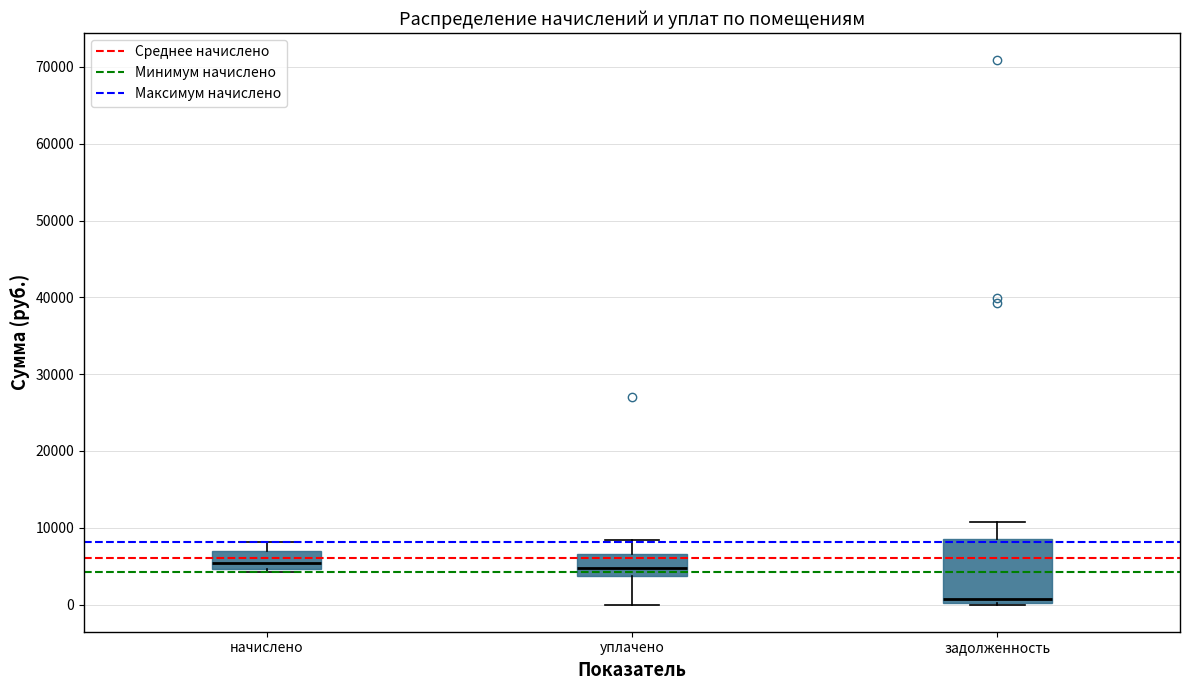

Where is the lower edge of the box for начислено on the y-axis? The values are not printed on the chart, so give them approximately, as read against the axis.

5000